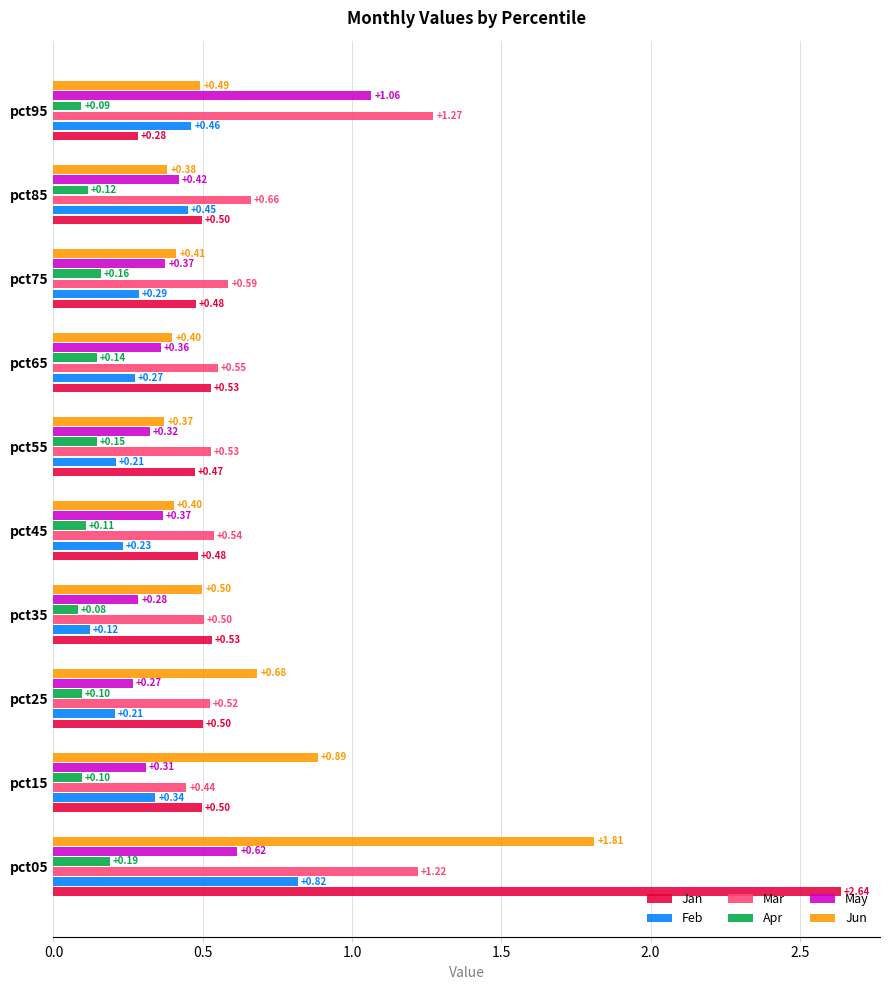

Which series changed the most between pct75 and pct95?

May